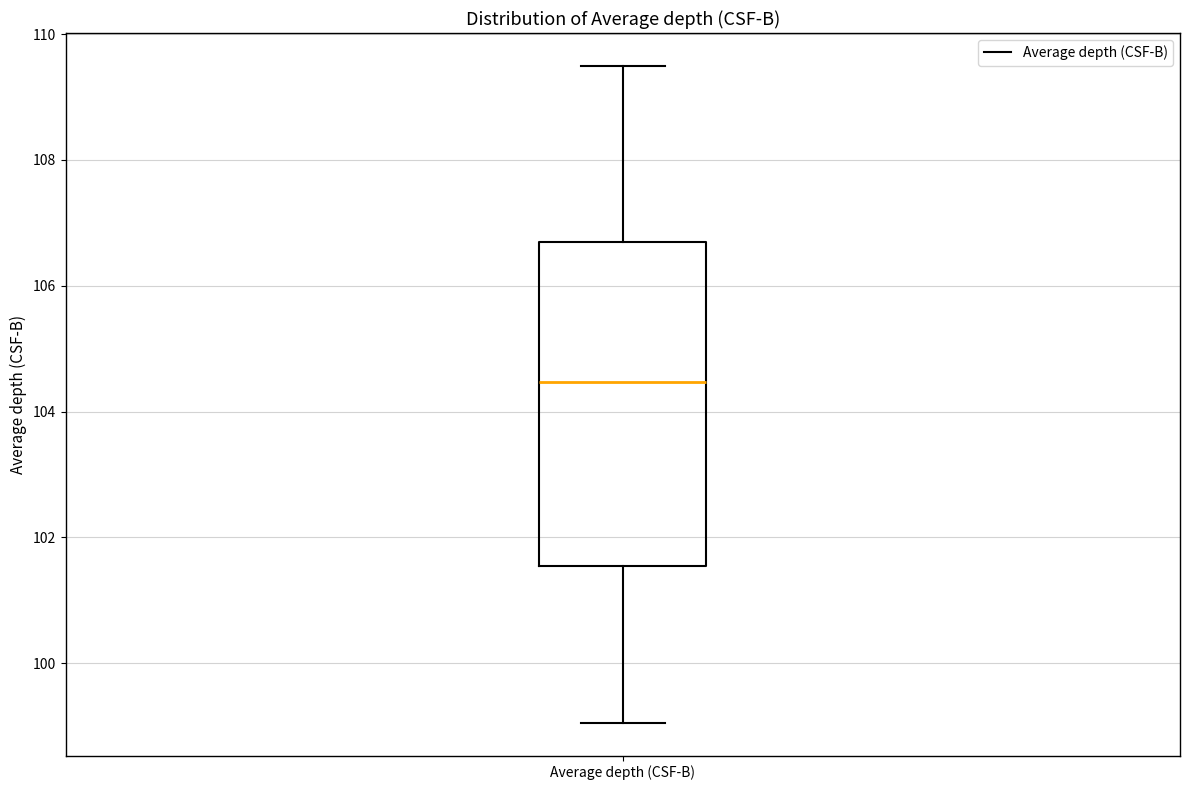

Read this box plot against the y-axis: the position of the median line, the range covered by the box, and the ends of both whiskers. The values are not printed on the chart, so give them approximately, as read against the axis.

median 104.4, box 101.6 to 106.6, whiskers 99.0 to 109.4